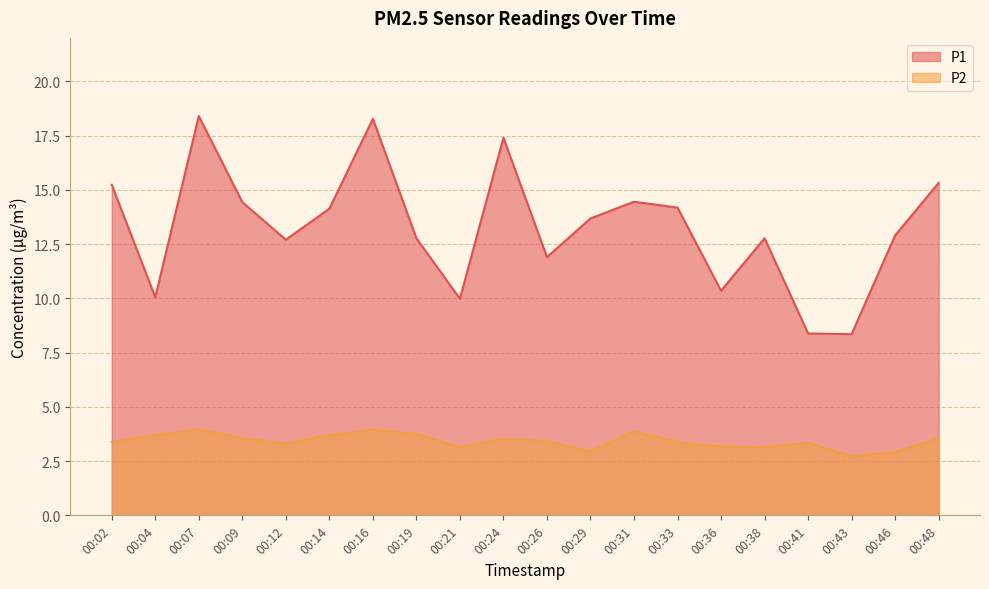

How many interior local valleys does the P2 series have?

5